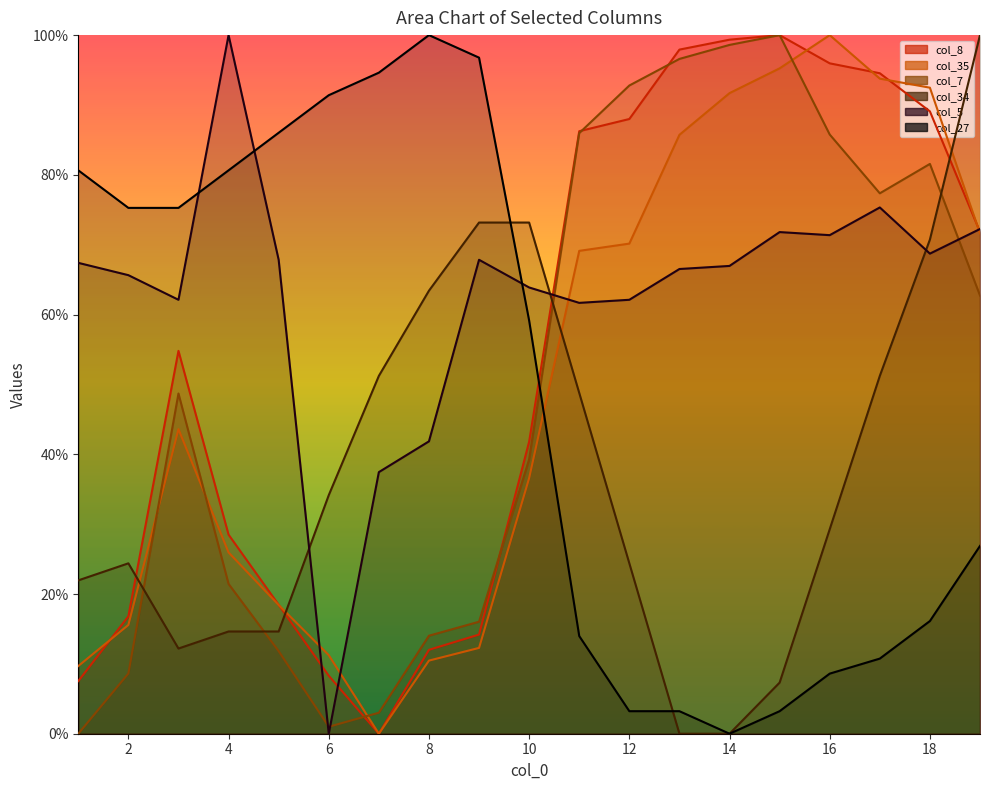

Count the number of data series in this chart.

6